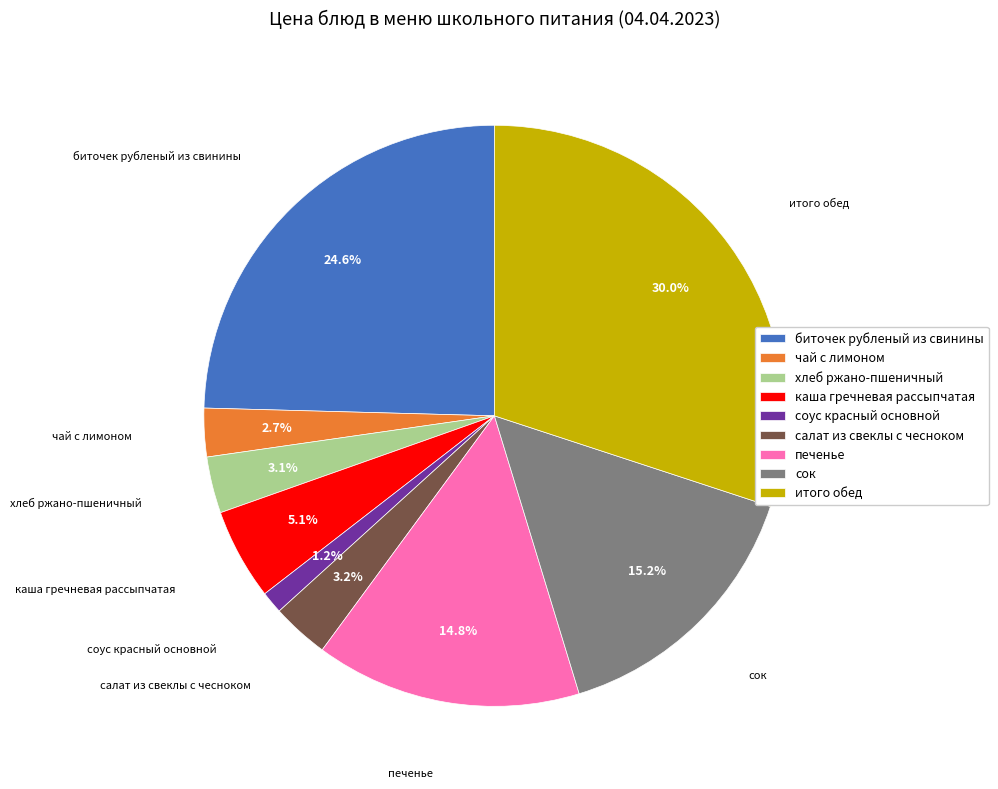

What is the smallest slice in the pie chart?

соус красный основной